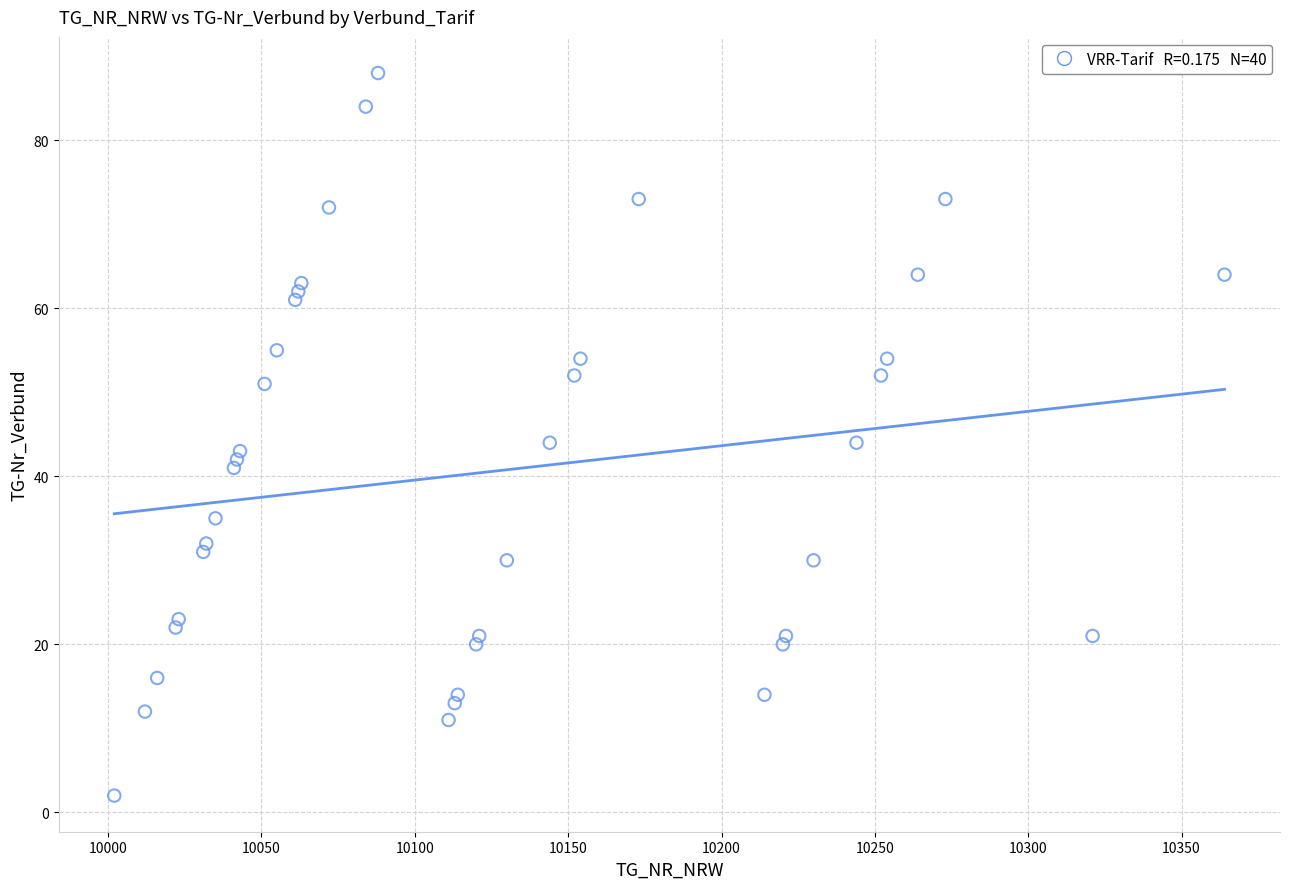

What is the range of Y values (max minus min)?

86